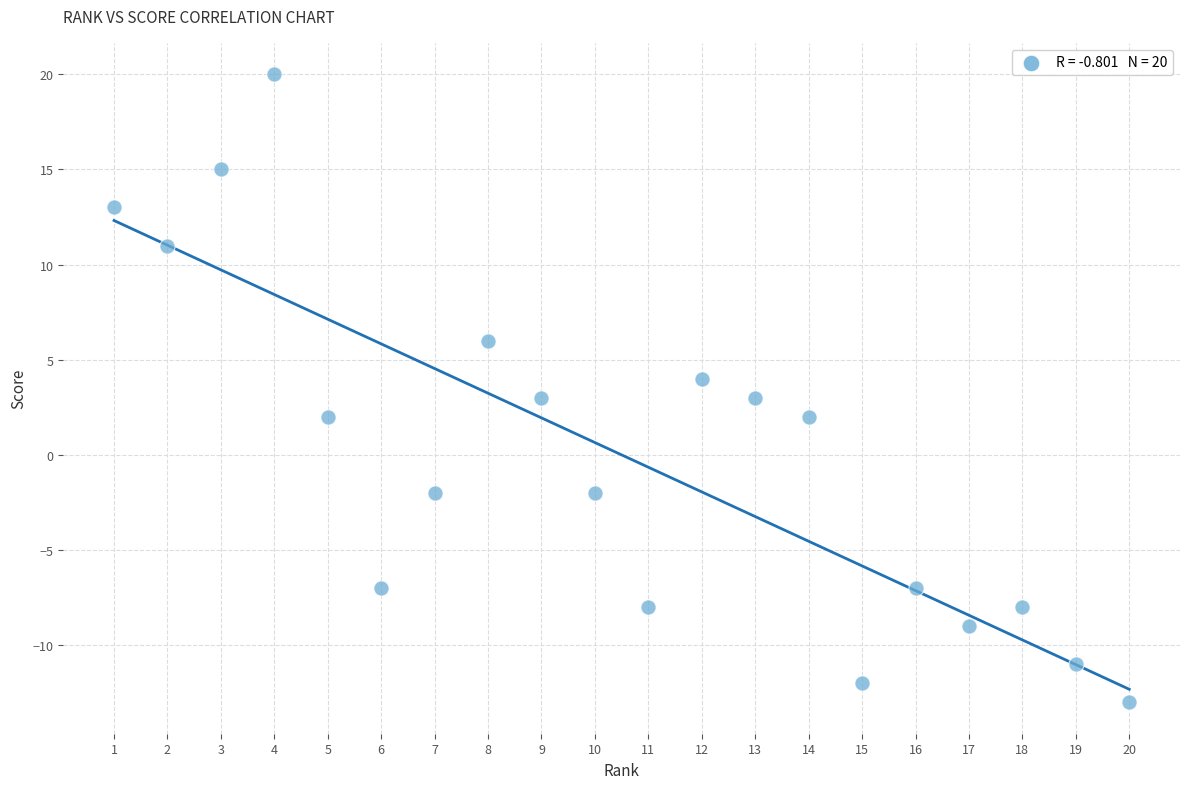

What is the range of X values (max minus min)?

19